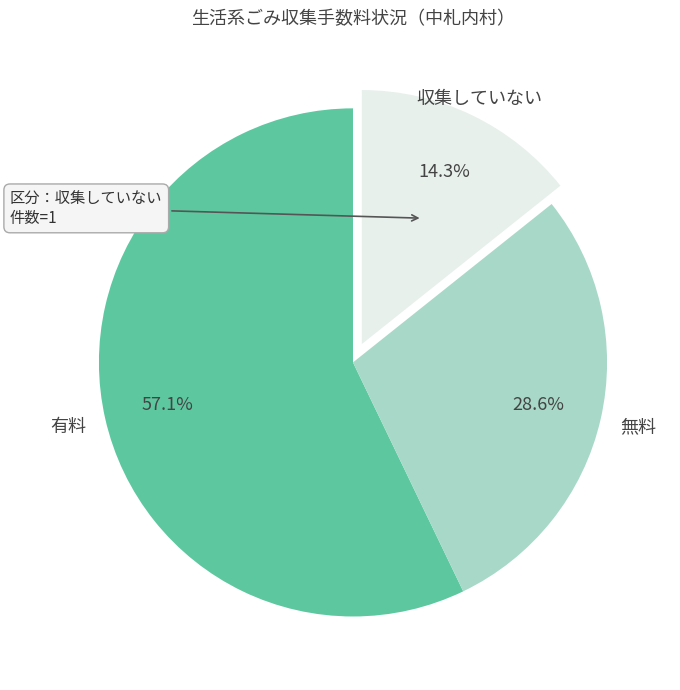

Do 有料 and 無料 together represent more than half of the pie?

Yes